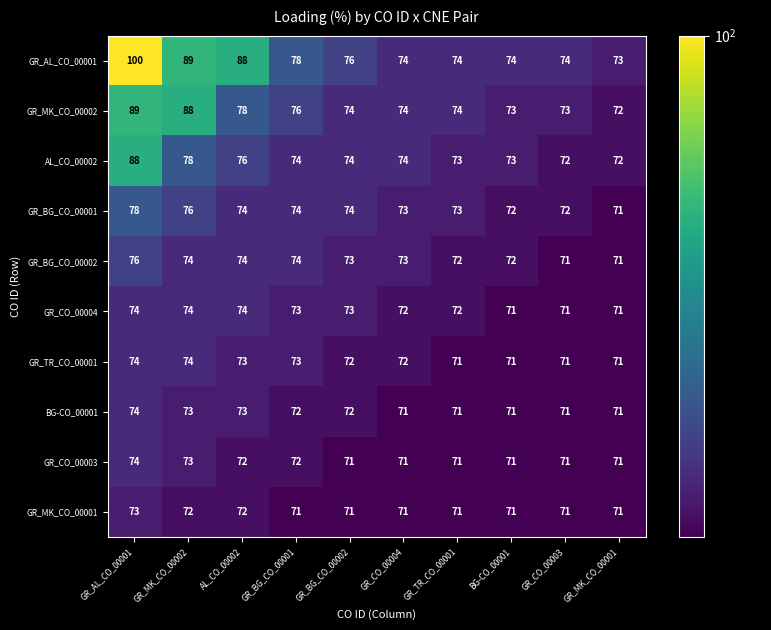

Count the number of data series in this chart.

10